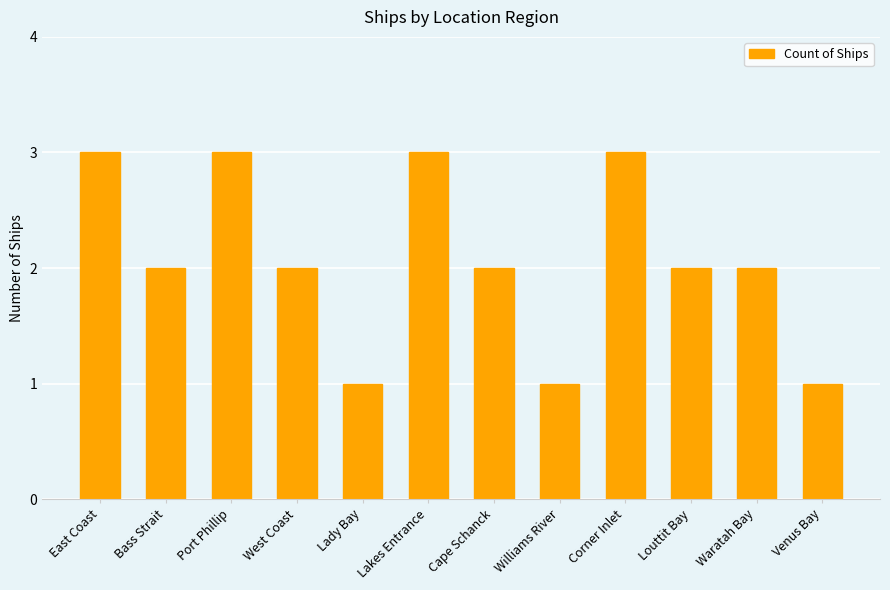

Reading left to right, transcribe all the data shown in this chart.

East Coast=3	Bass Strait=2	Port Phillip=3	West Coast=2	Lady Bay=1	Lakes Entrance=3	Cape Schanck=2	Williams River=1	Corner Inlet=3	Louttit Bay=2	Waratah Bay=2	Venus Bay=1